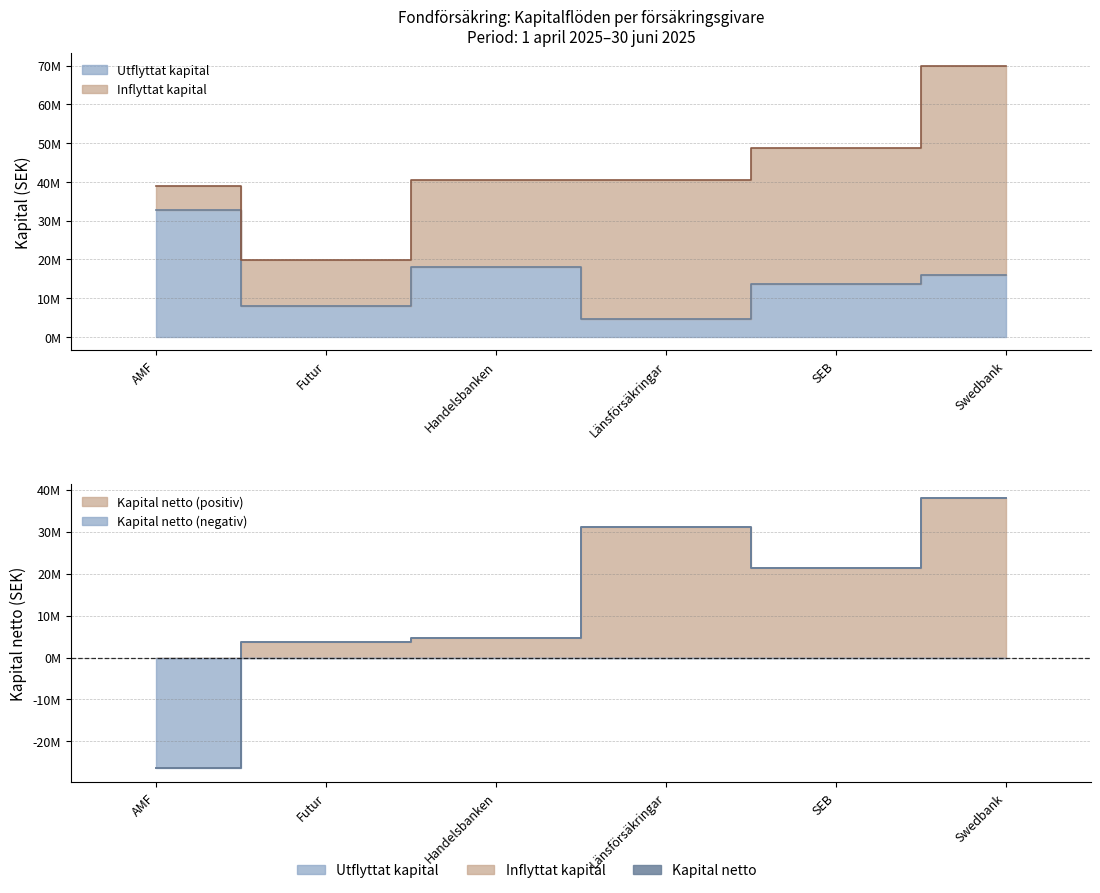

How many data points in Kapital netto are less than 21241088?

3